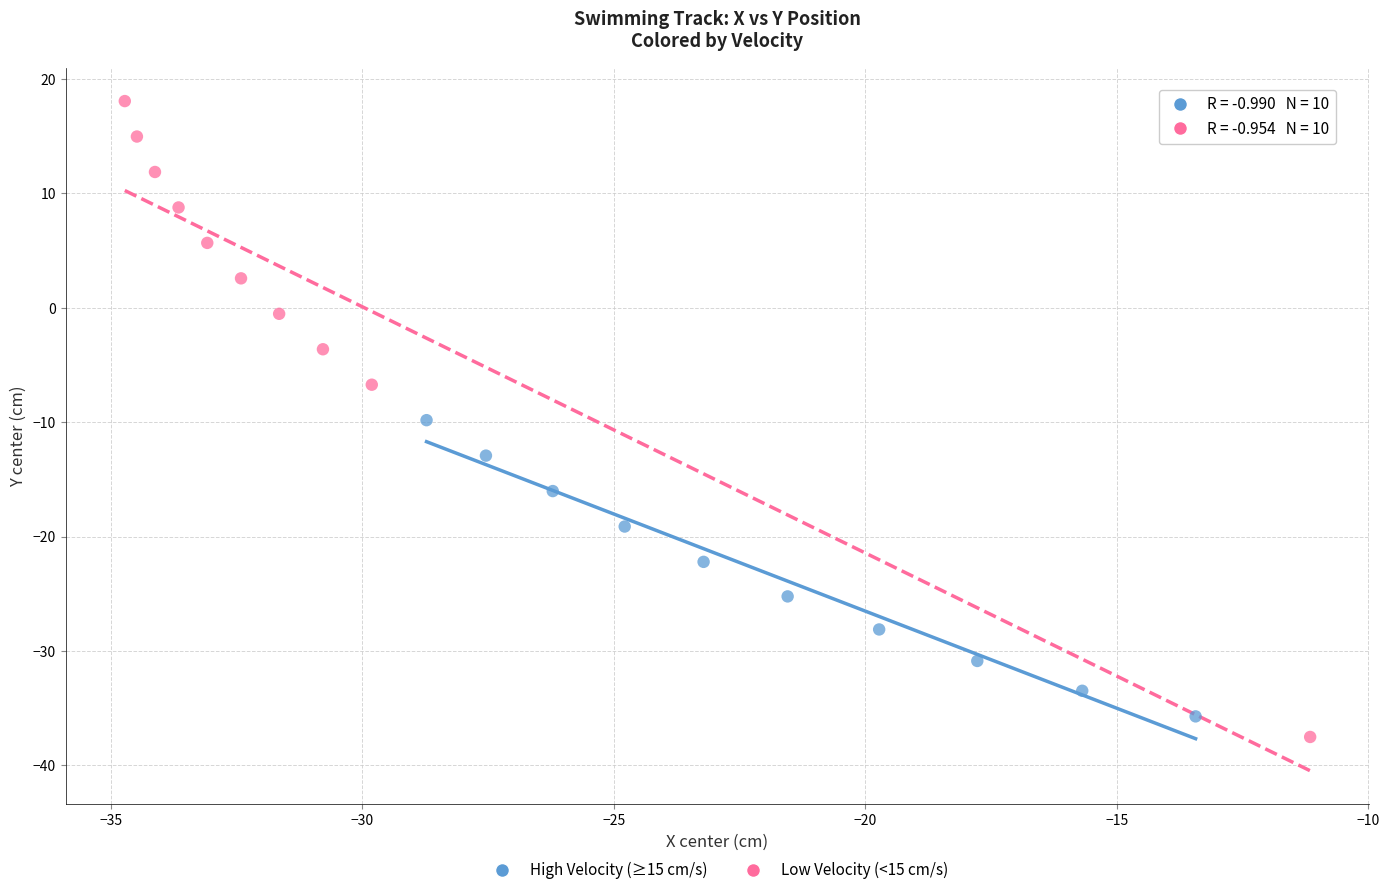

Which series has the largest Y range (max minus min)?

Low Velocity (<15 cm/s)